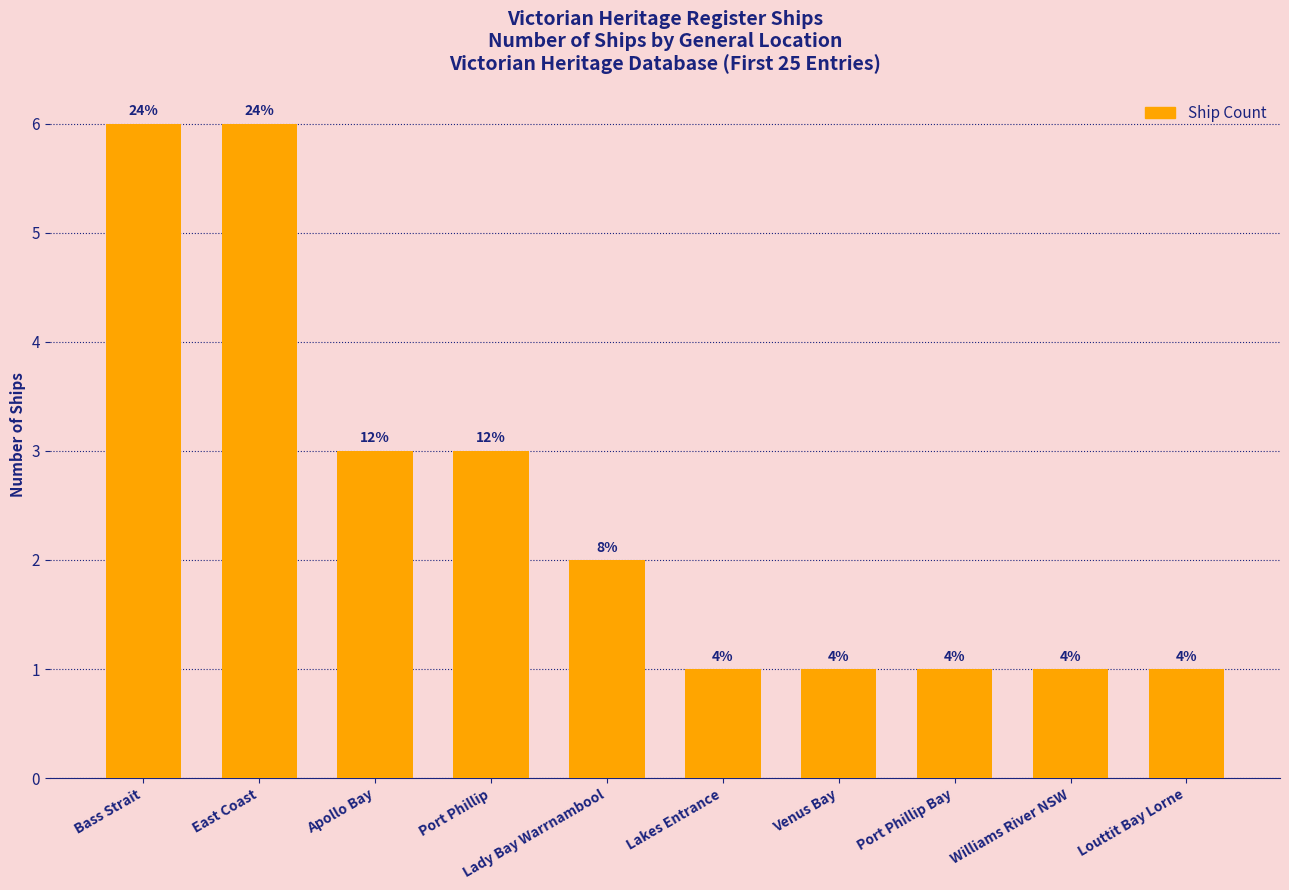

How many bars are there in total?

10